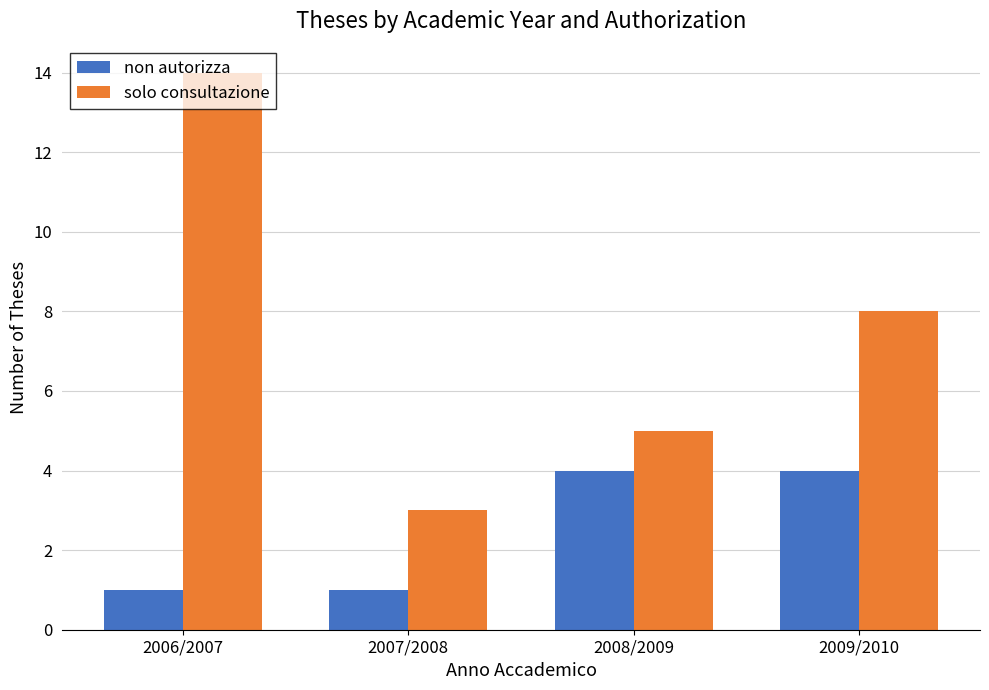

Rank the series by their maximum value, from highest to lowest.

solo consultazione, non autorizza